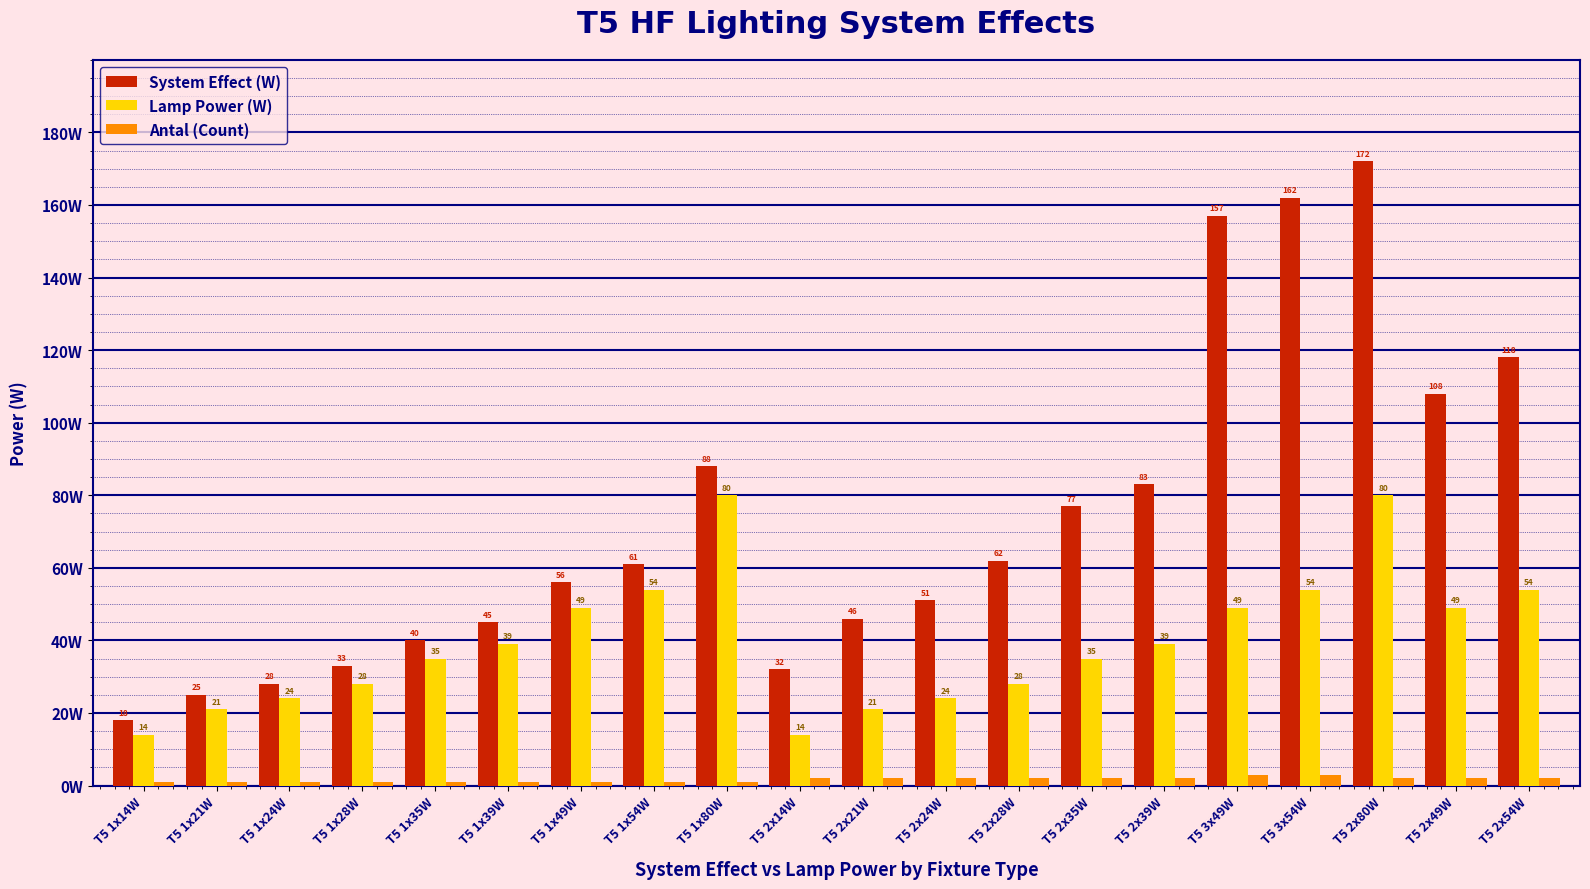

At which category is the sum across all series the highest?

T5 2x80W